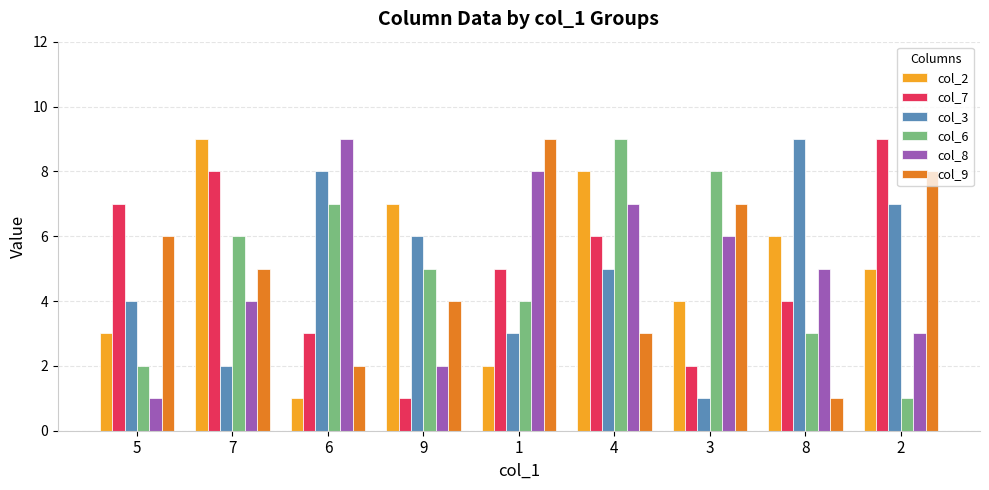

At 4, list the series in order from smallest to largest.

col_9, col_3, col_7, col_8, col_2, col_6